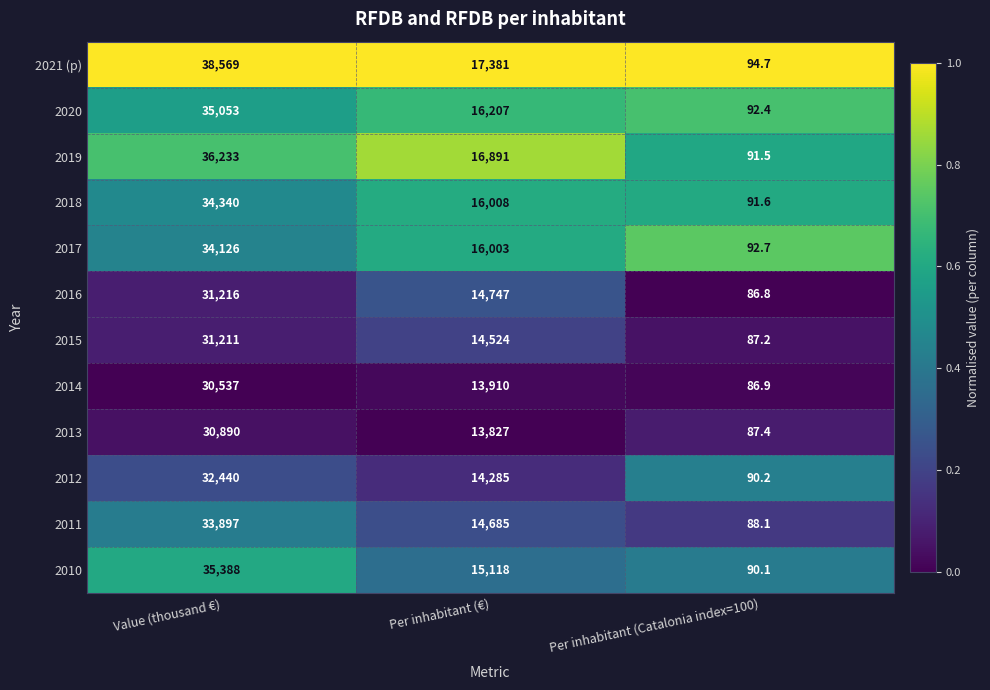

Count the number of data series in this chart.

12